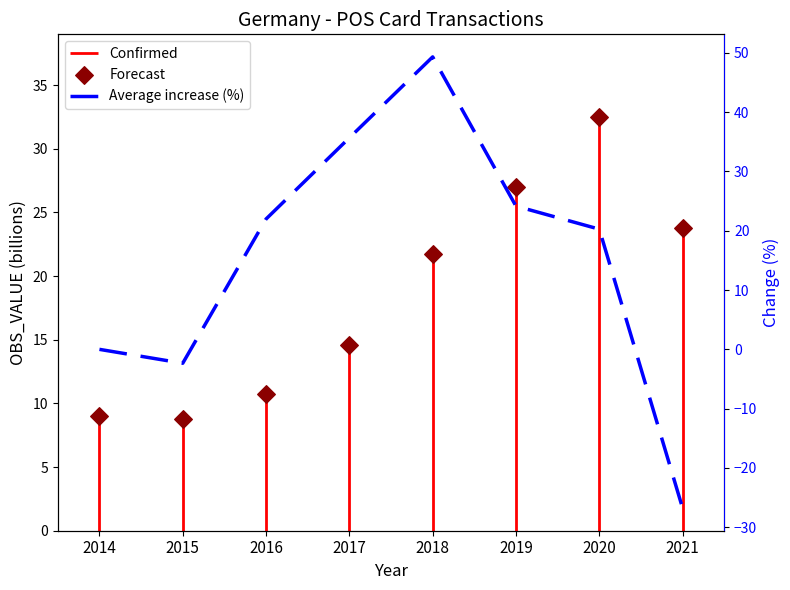

Which series has the largest total across all categories?

Forecast